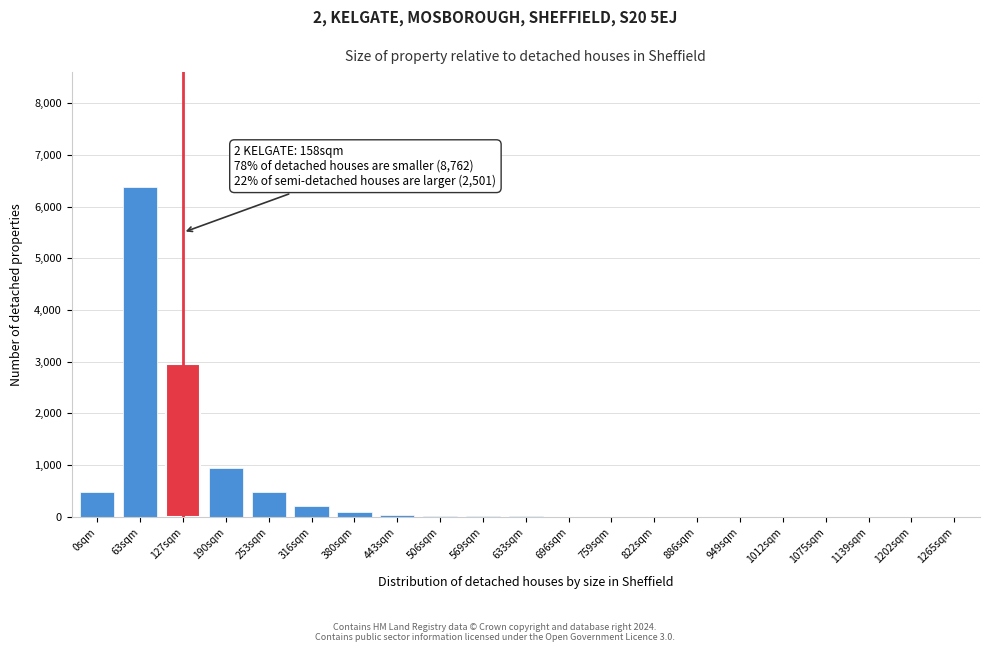

What is the change in value from 253sqm to 316sqm?

-270